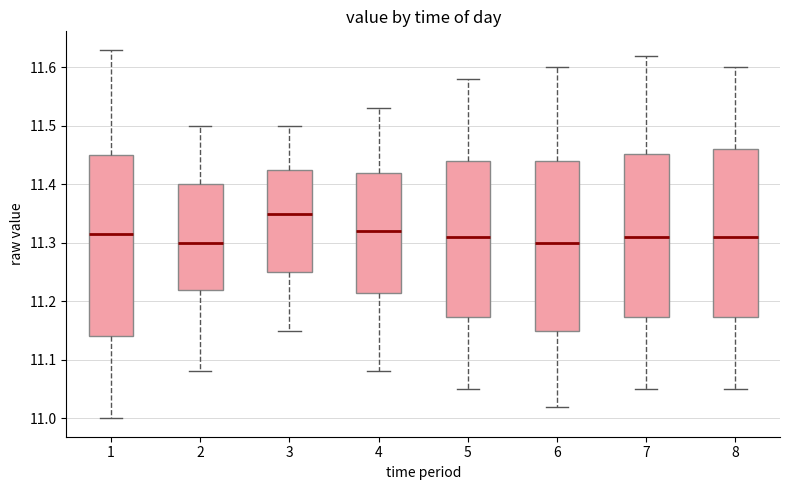

Comparing the boxes themselves (not the whiskers), which one is the tallest?

1